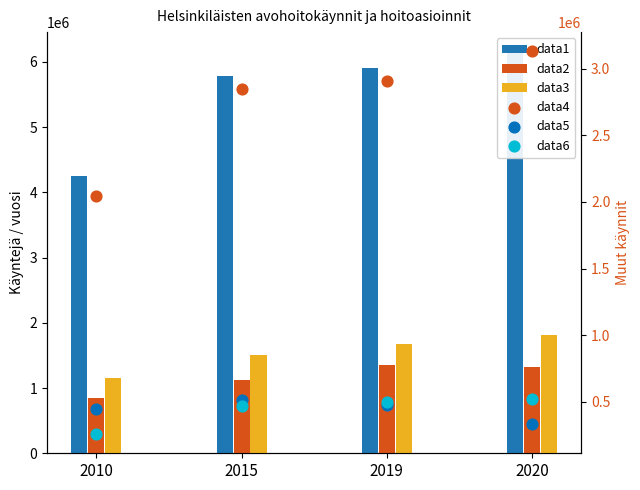

Is the value of Erikoissairaanhoito at 2010 greater than the value of Avosairaanhoito at 2015?

No